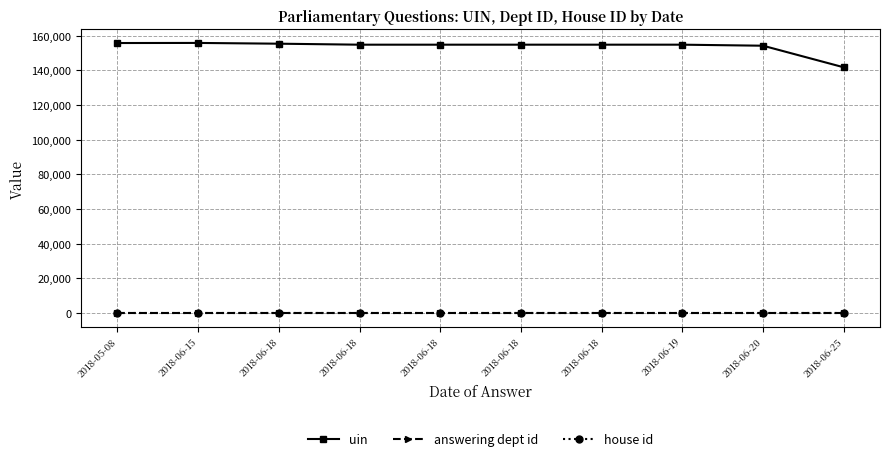

Count the number of data series in this chart.

3